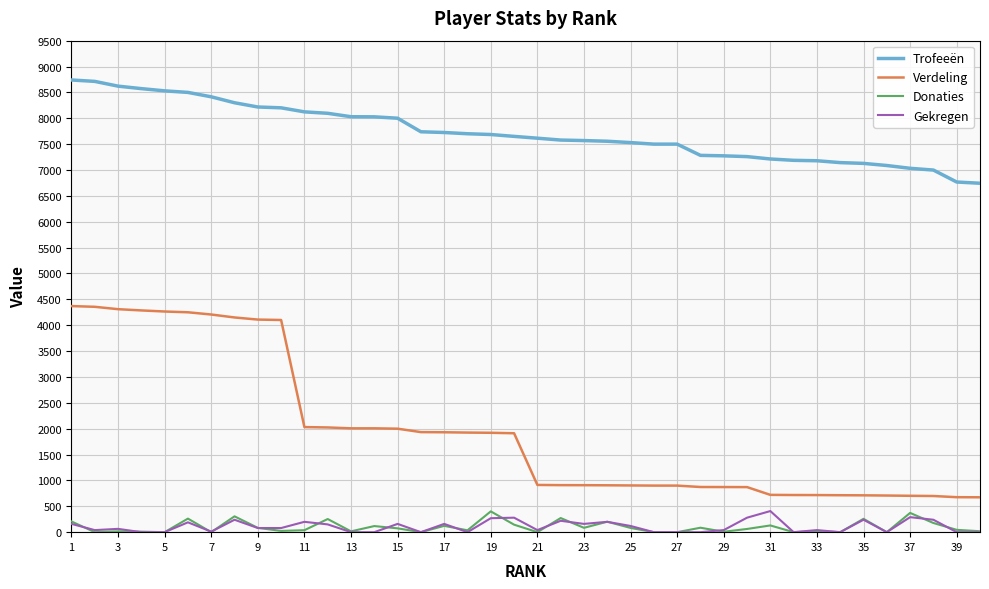

True or false: Trofeeën and Gekregen cross at least once.

False